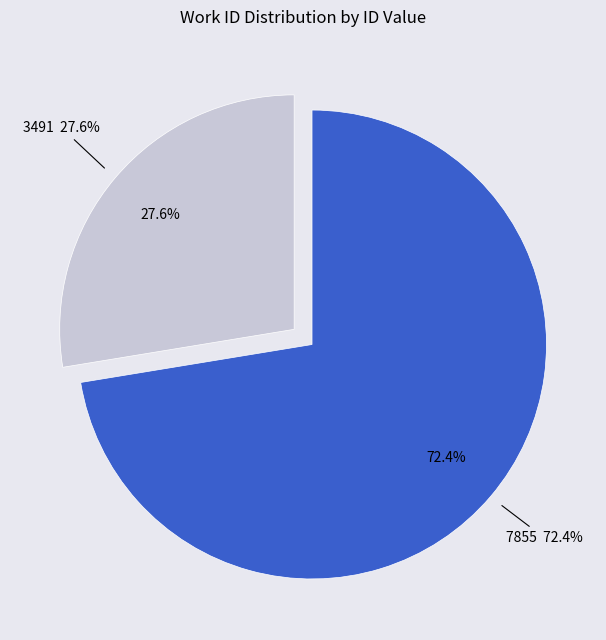

What is the ratio of the value at 7855 to the value at 3491?

2.6